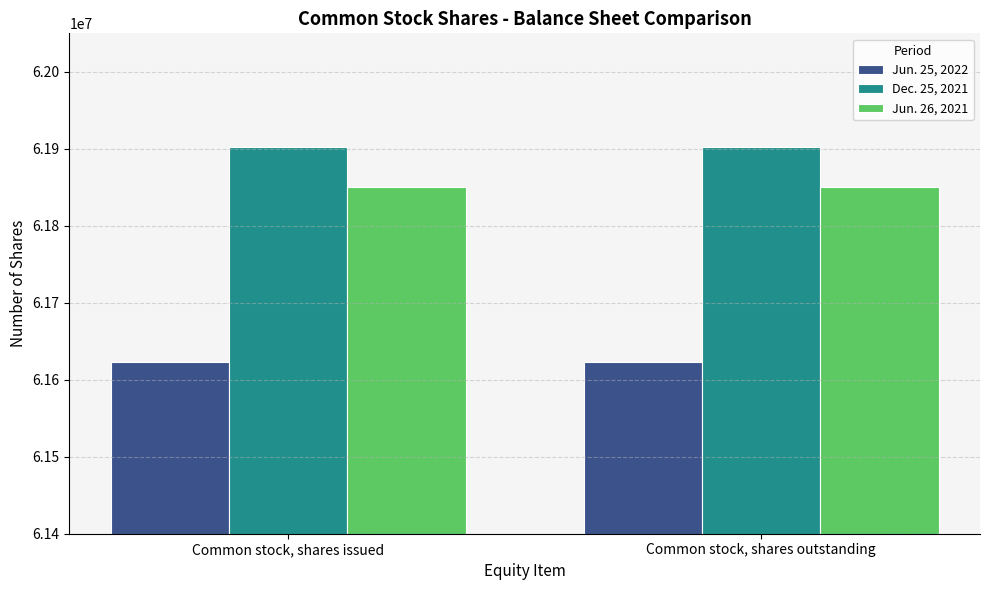

What is the spread (max minus min) of values at Common stock, shares issued?

279324